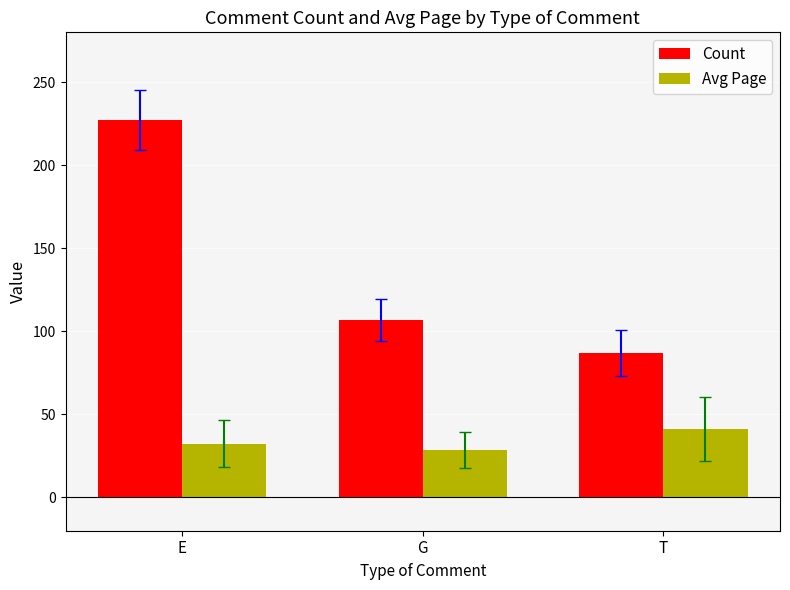

Is the value of Count at G greater than the value of Avg Page at G?

Yes